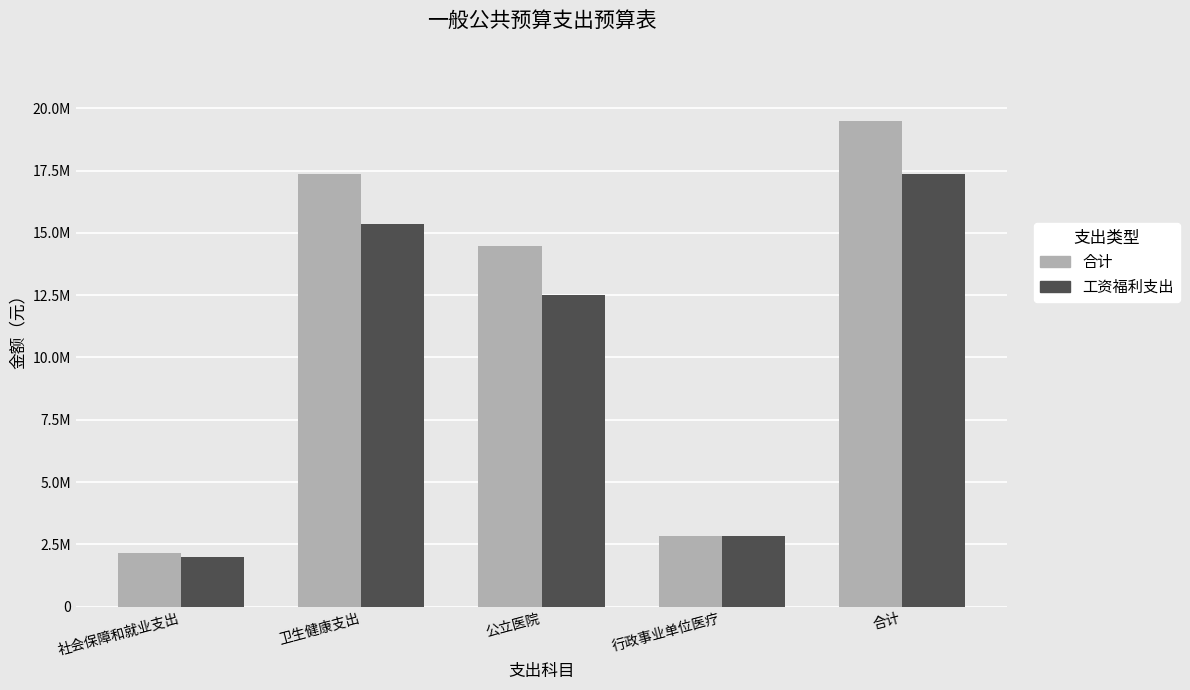

What is the value of the 工资福利支出 bar at the 1st from the left?

1999141.6